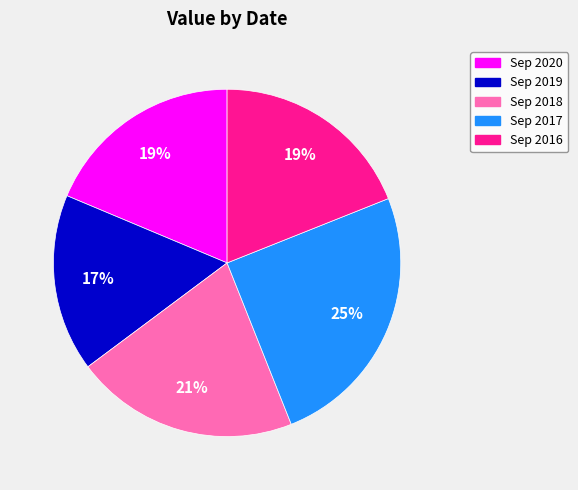

Which slice is the largest?

Sep 2017